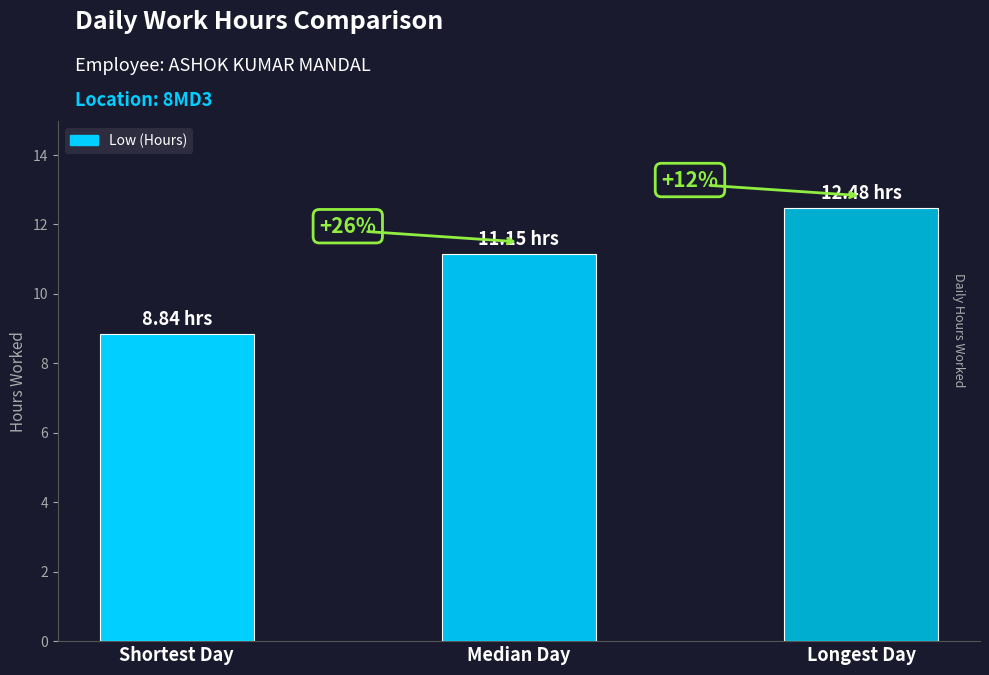

Rank the categories by value from lowest to highest.

Shortest Day, Median Day, Longest Day